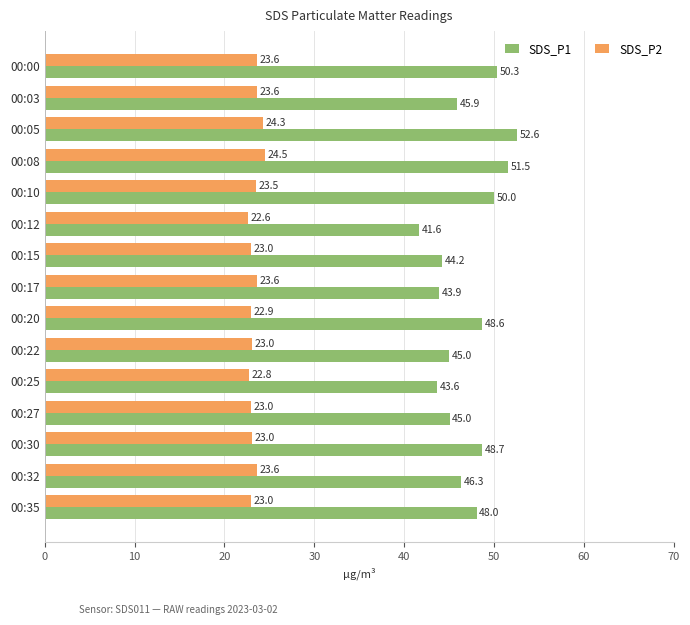

What are all the series names shown in the legend?

SDS_P1, SDS_P2